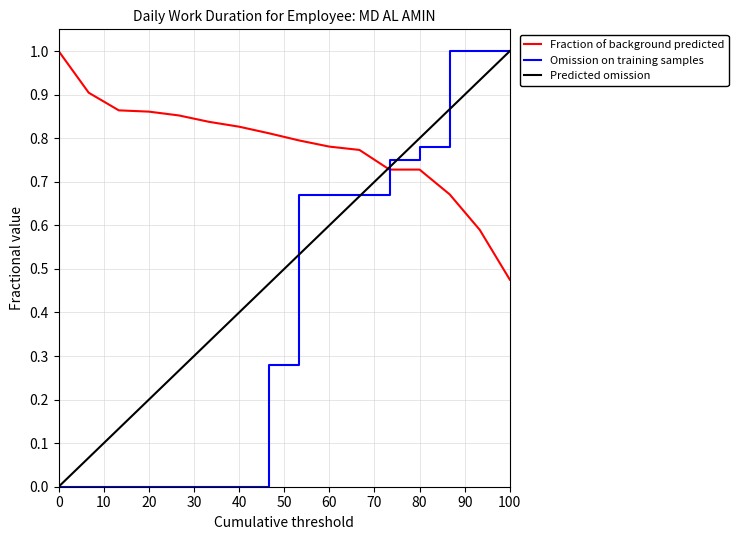

List the series in order of their overall mean, highest first.

Fraction of background predicted, Predicted omission, Omission on training samples